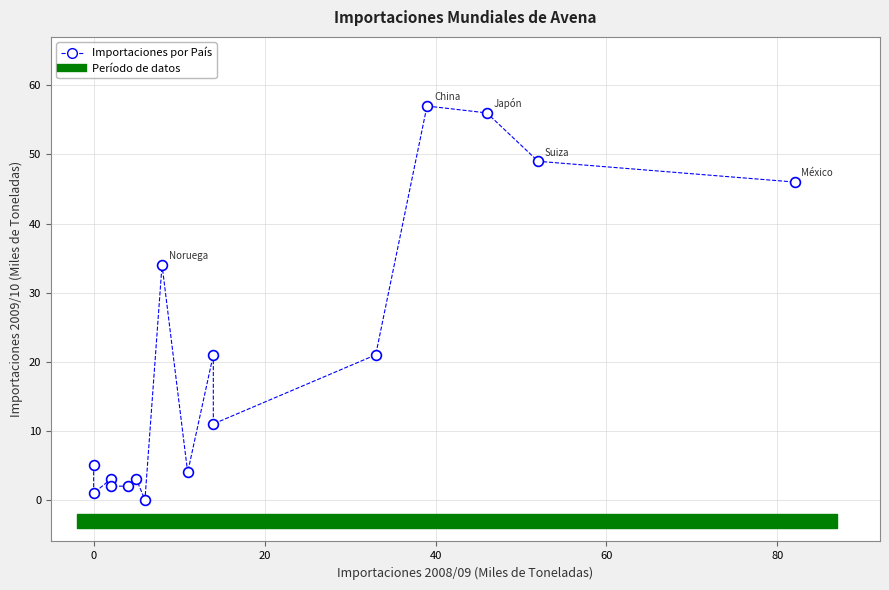

What is the range of X values (max minus min)?

82